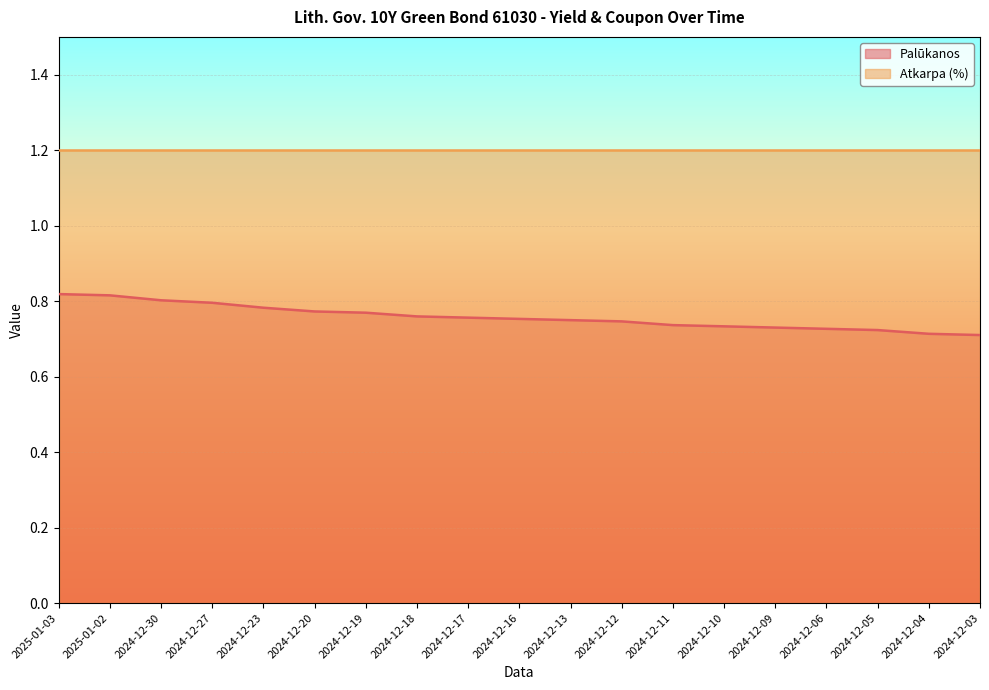

At which label is the value closest to 0?

2024-12-03